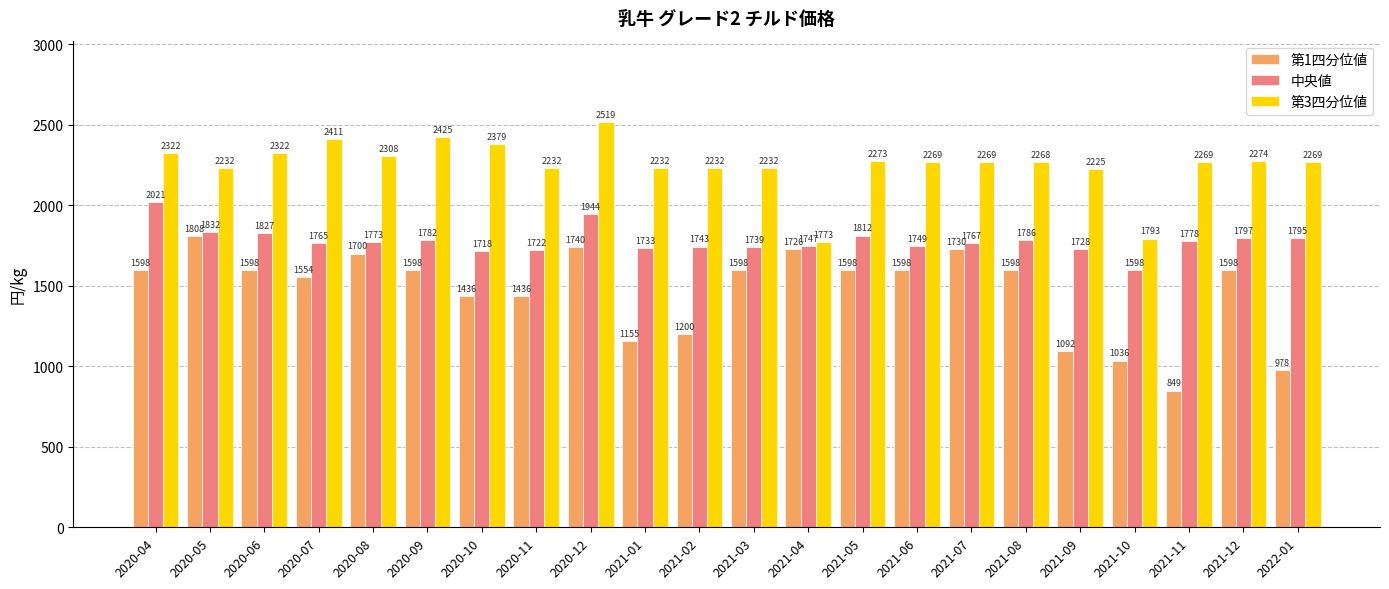

What is the label of the 2nd bar from the left?

2020-05